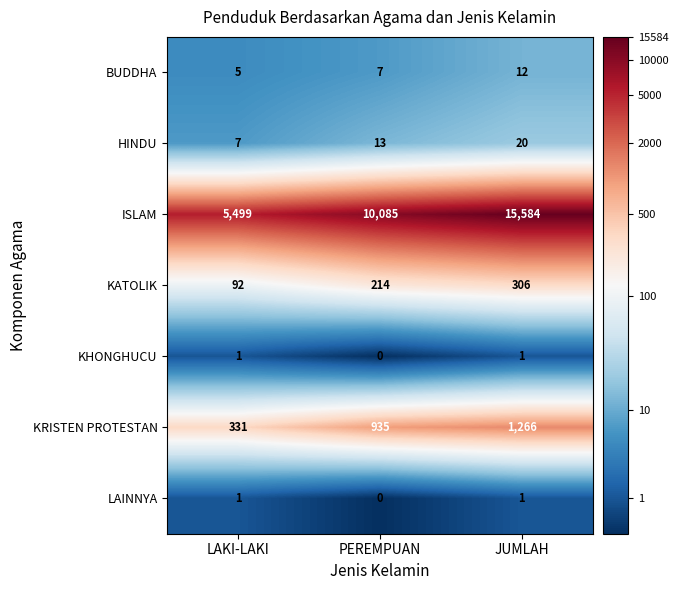

Reading right to left, what are all the values shown in this chart?

BUDDHA: 12	7	5
HINDU: 20	13	7
ISLAM: 15584	10085	5499
KATOLIK: 306	214	92
KHONGHUCU: 1	0	1
KRISTEN PROTESTAN: 1266	935	331
LAINNYA: 1	0	1